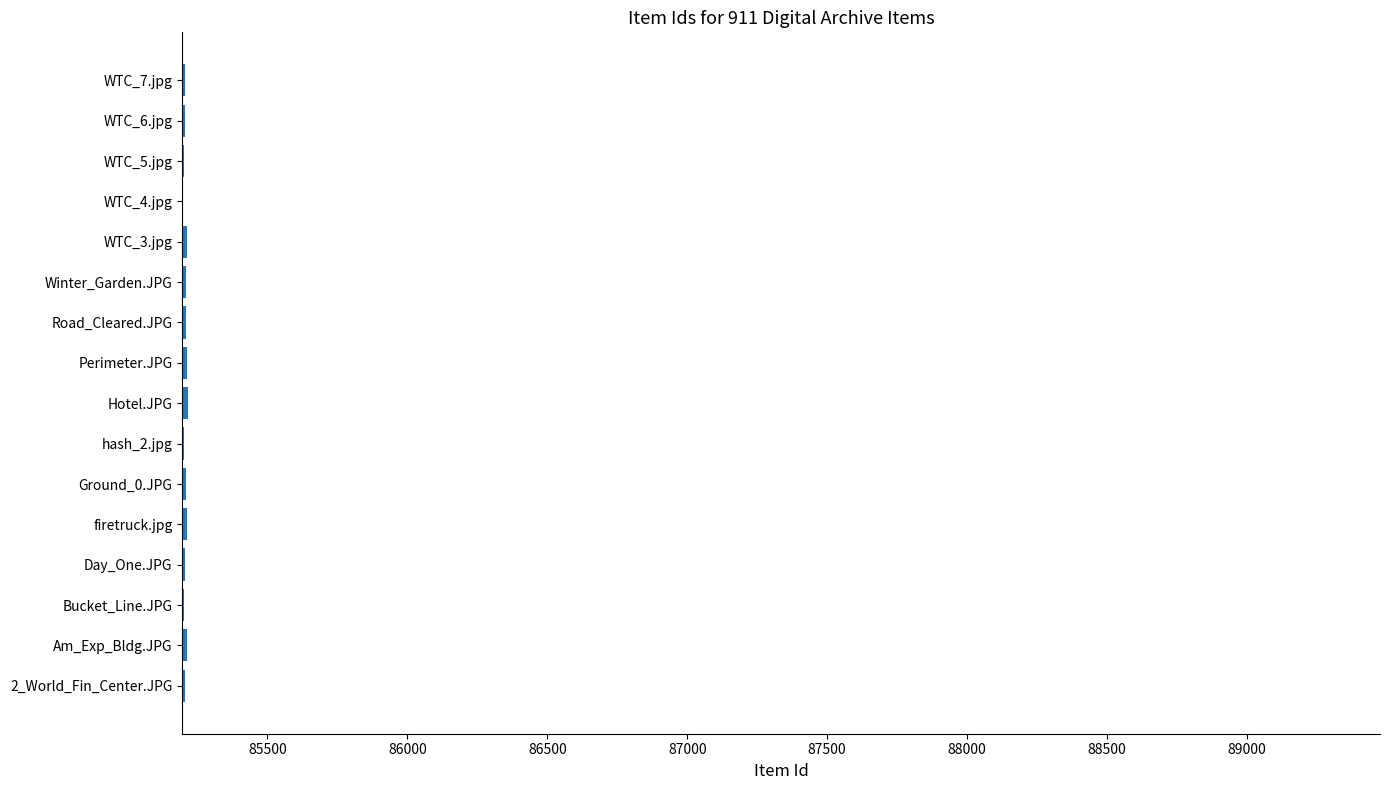

Is it true that the value at Am_Exp_Bldg.JPG is 85214?

True